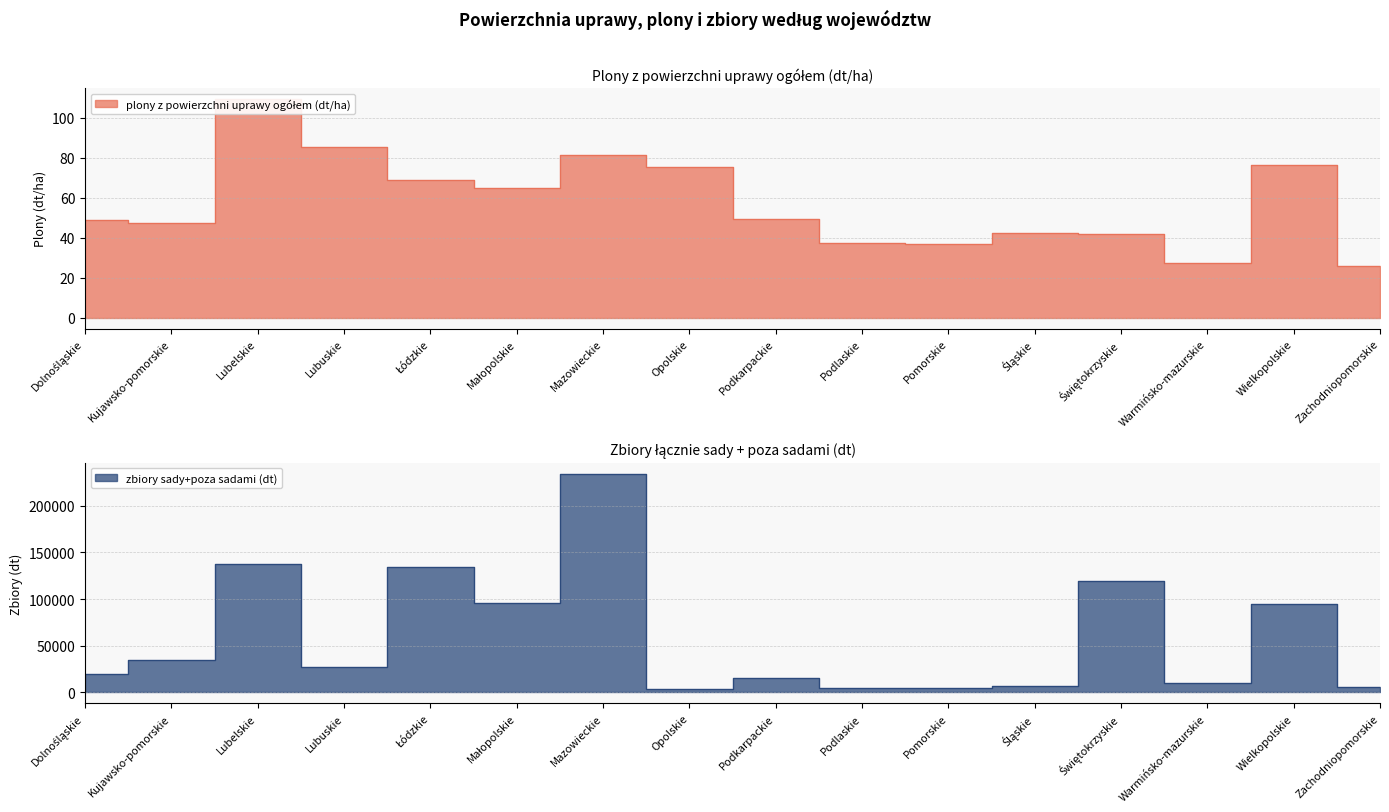

Reading left to right, what are all the values shown in this chart?

plony z powierzchni uprawy ogółem (dt/ha): Dolnośląskie=49.1	Kujawsko-pomorskie=47.6	Lubelskie=109.5	Lubuskie=85.6	Łódzkie=68.9	Małopolskie=64.7	Mazowieckie=81.2	Opolskie=75.5	Podkarpackie=49.2	Podlaskie=37.2	Pomorskie=37.1	Śląskie=42.3	Świętokrzyskie=41.8	Warmińsko-mazurskie=27.5	Wielkopolskie=76.6	Zachodniopomorskie=26.0
zbiory sady+poza sadami (dt): Dolnośląskie=19495.0	Kujawsko-pomorskie=35222.0	Lubelskie=137632.0	Lubuskie=27567.0	Łódzkie=134385.0	Małopolskie=95670.0	Mazowieckie=234574.0	Opolskie=3962.0	Podkarpackie=15576.0	Podlaskie=4460.0	Pomorskie=4904.0	Śląskie=6923.0	Świętokrzyskie=119429.0	Warmińsko-mazurskie=9630.0	Wielkopolskie=94298.0	Zachodniopomorskie=5727.0